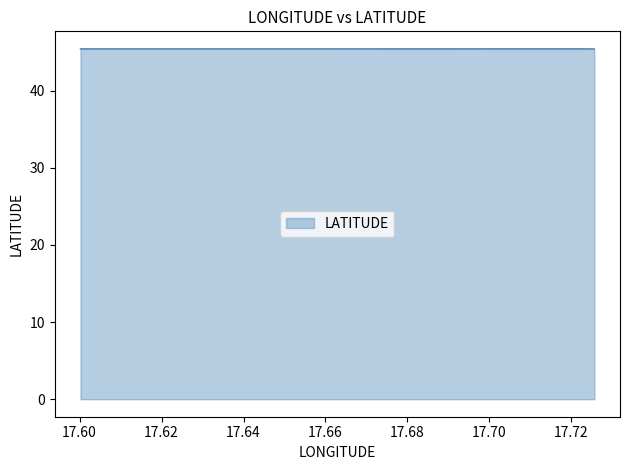

At which category does the chart reach its peak across all series?

17.723306